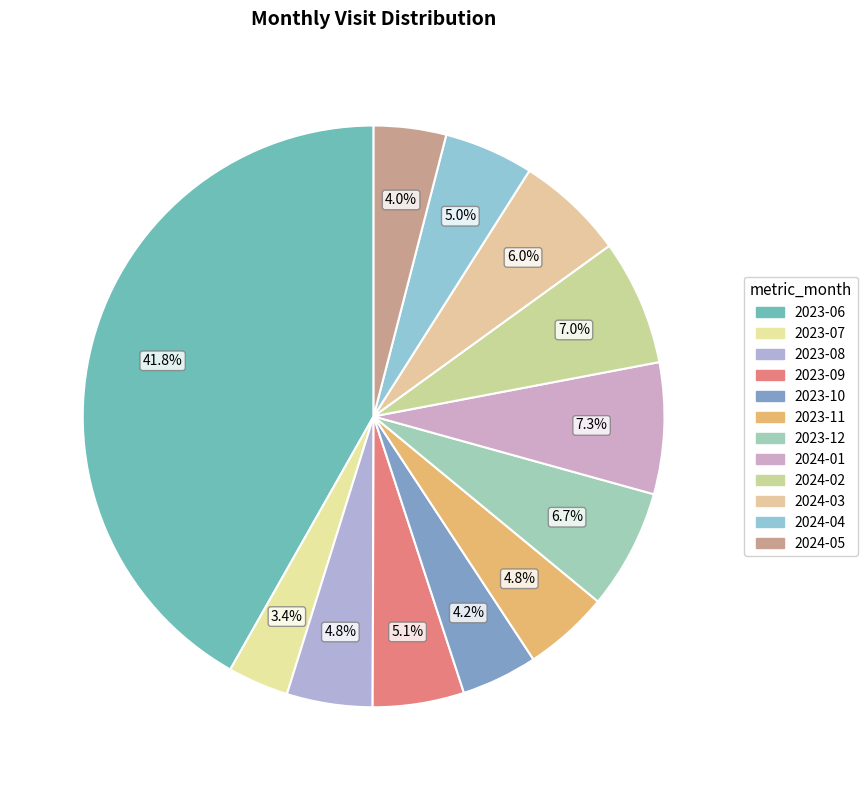

What is the change in value from 2023-09 to 2023-10?

-8